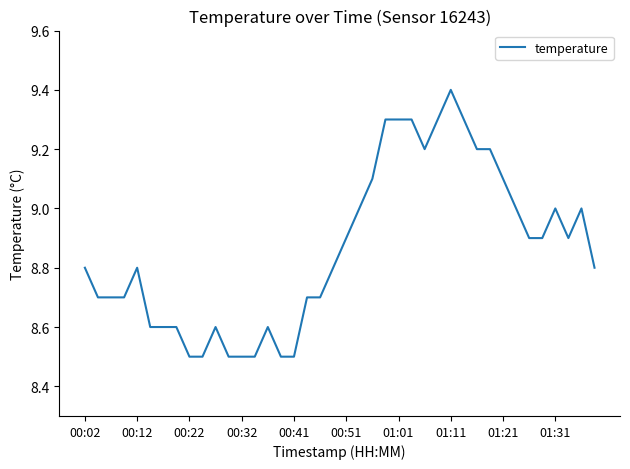

What is the maximum value shown in the chart?

9.4